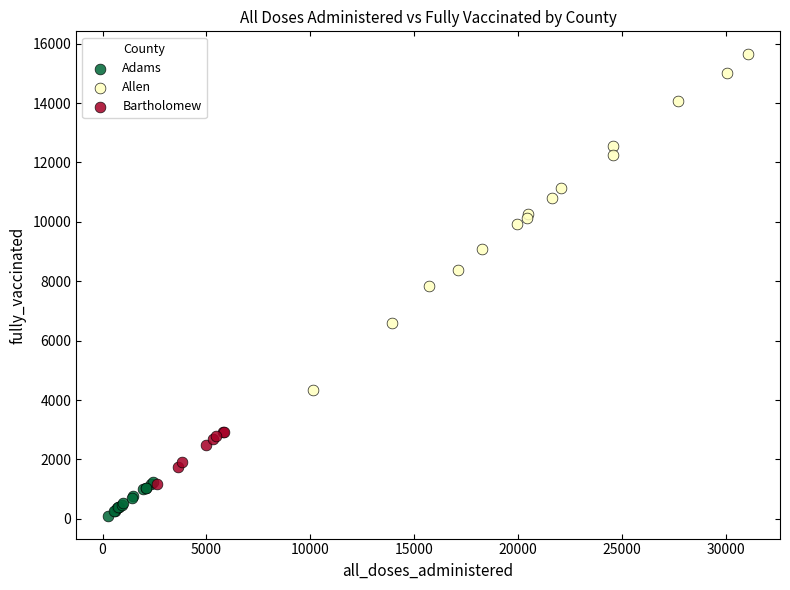

Which series reaches the minimum Y coordinate?

Adams